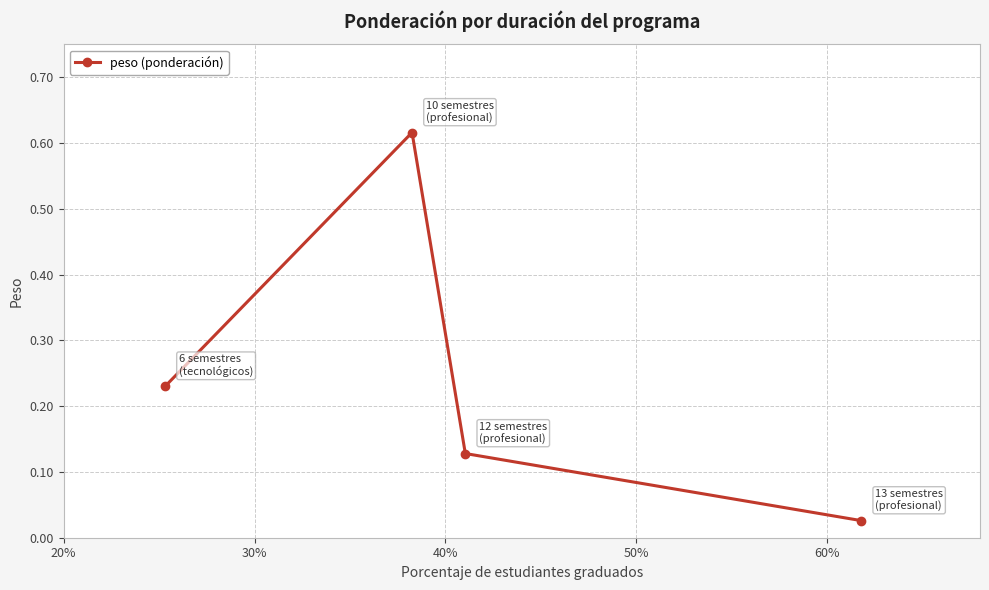

How many points are higher than both their immediate neighbors (excluding endpoints)?

1